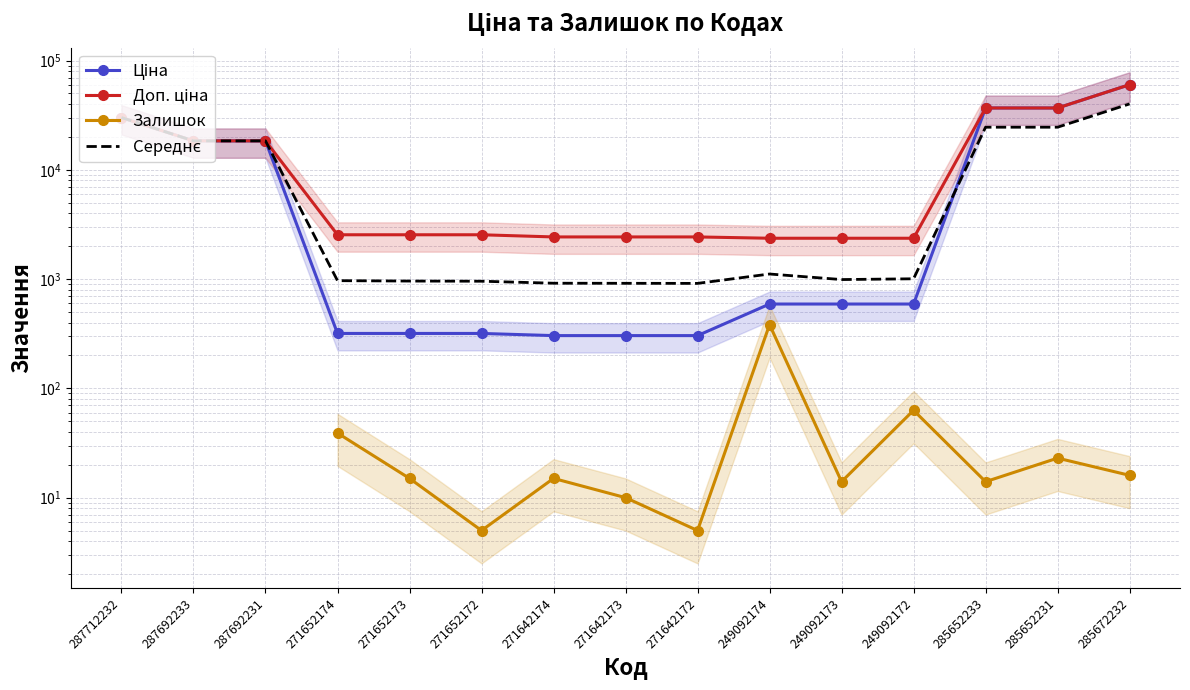

What are all the series names shown in the legend?

Ціна, Доп. ціна, Залишок, Середнє